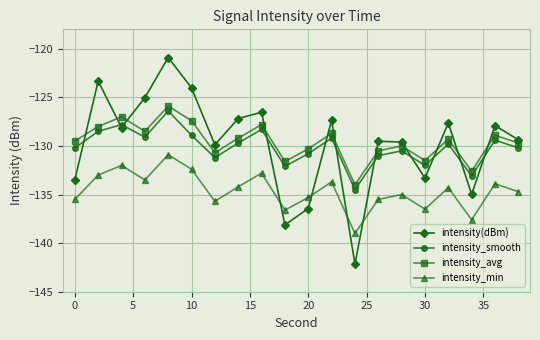

True or false: intensity_min and intensity_avg cross at least once.

False